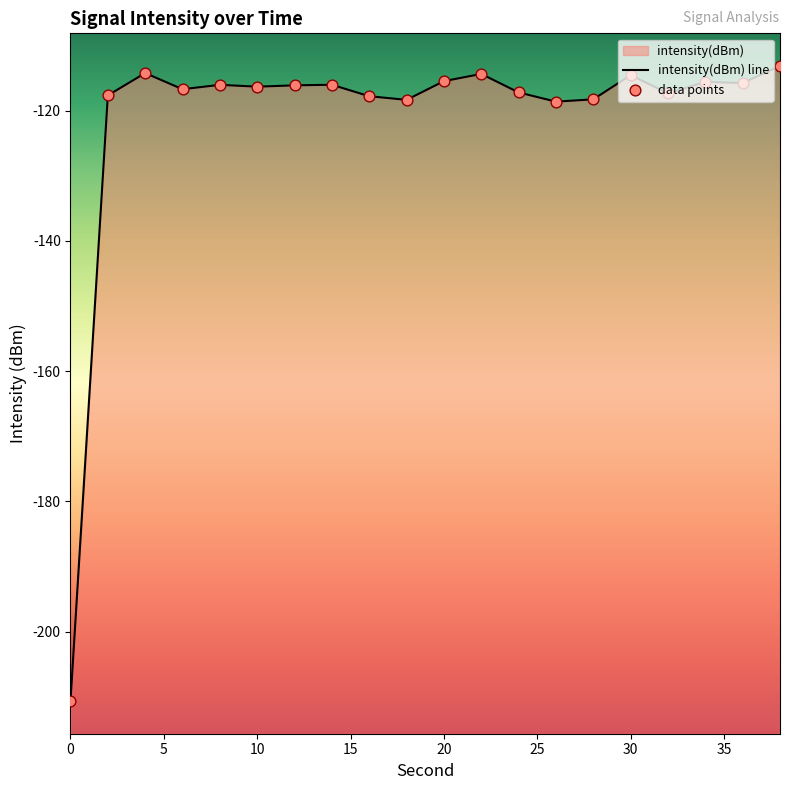

Which series contains the highest Y value?

intensity(dBm) line